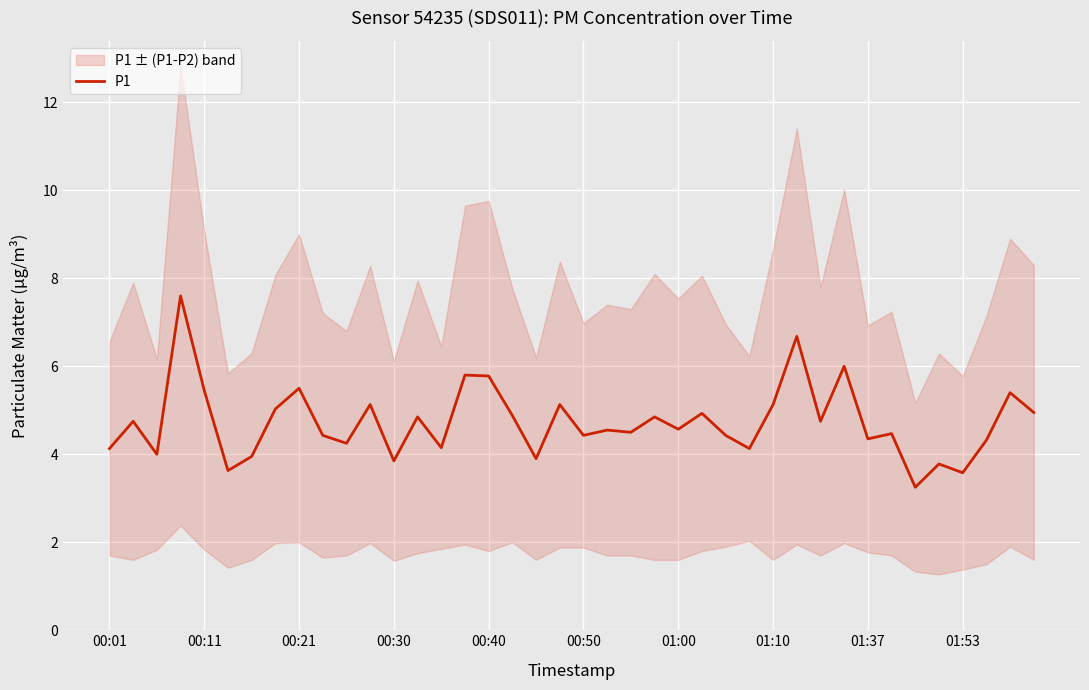

What is the sum of the values at 11 and 23?

10.0